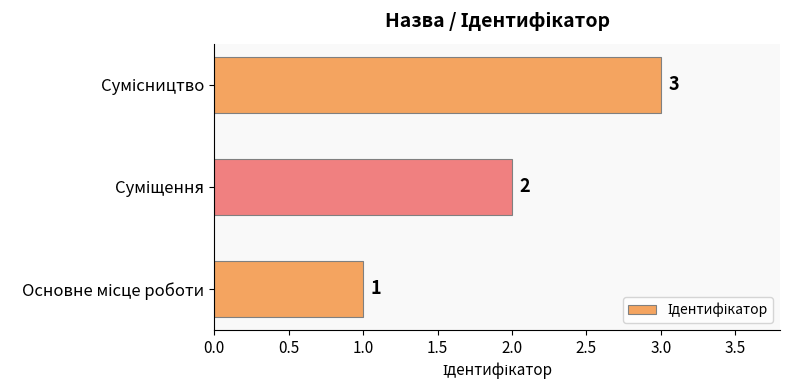

What is the sum of all values?

6